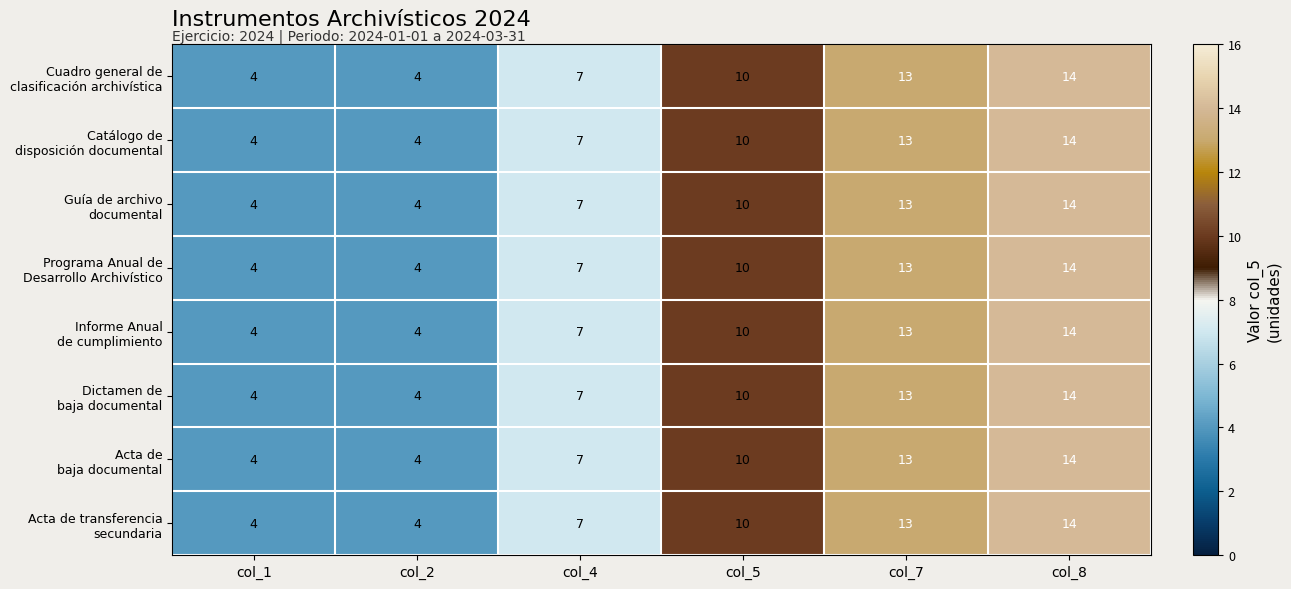

What is the total value across all series at col_1?

32